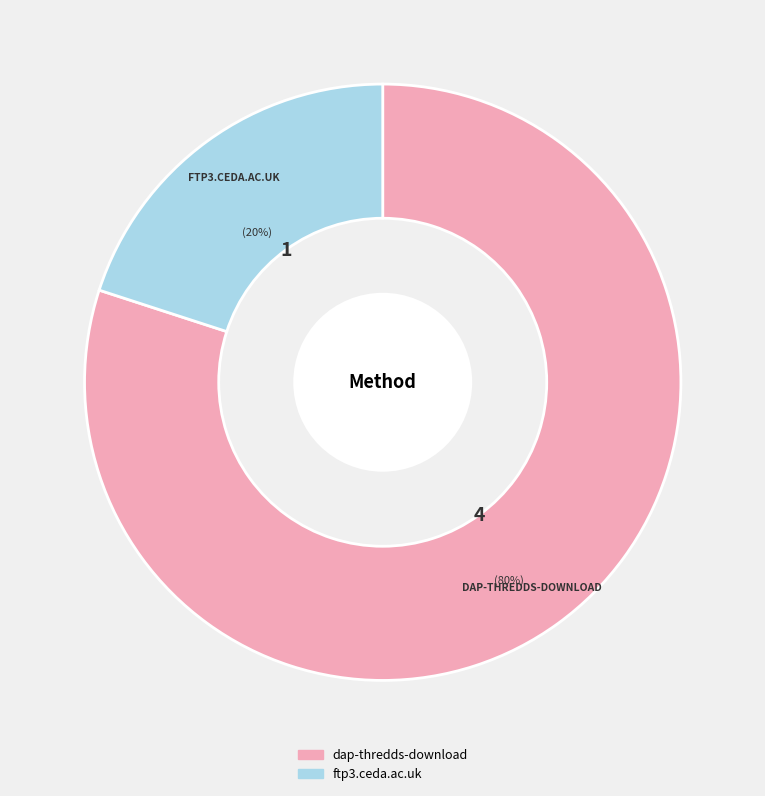

Rank the categories by value from lowest to highest.

ftp3.ceda.ac.uk, dap-thredds-download